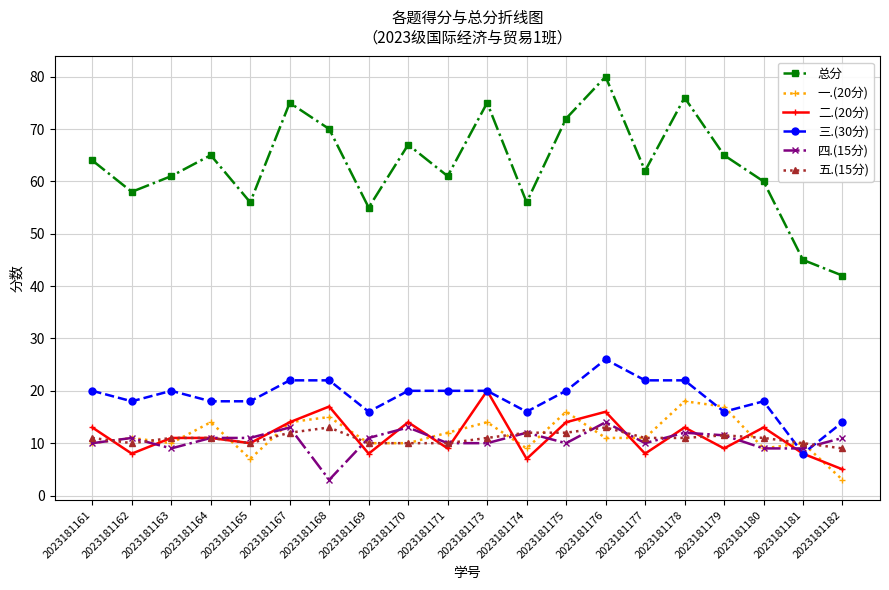

What value does the 总分 series have at 2023181179?

65.0